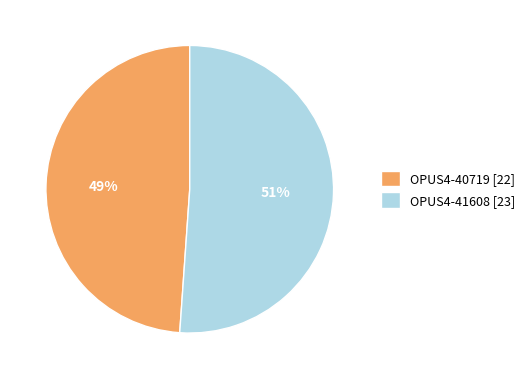

Count the number of slices in the pie.

2